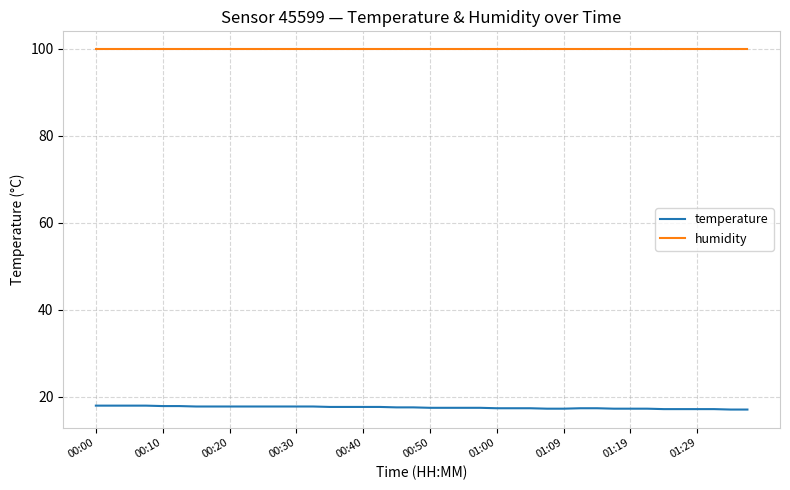

How many temperature values are between 17 and 18?

40